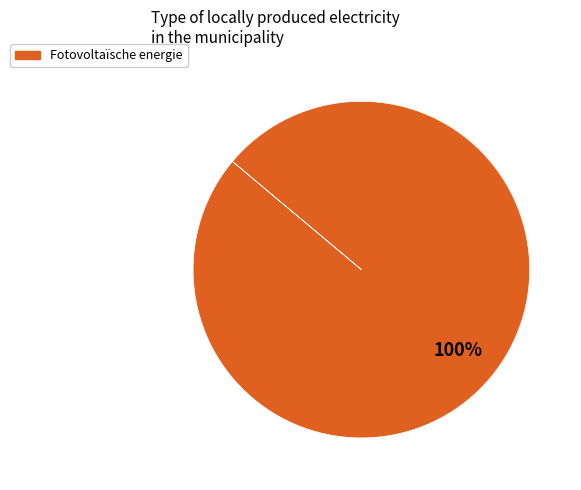

Does any single category account for the majority?

Yes